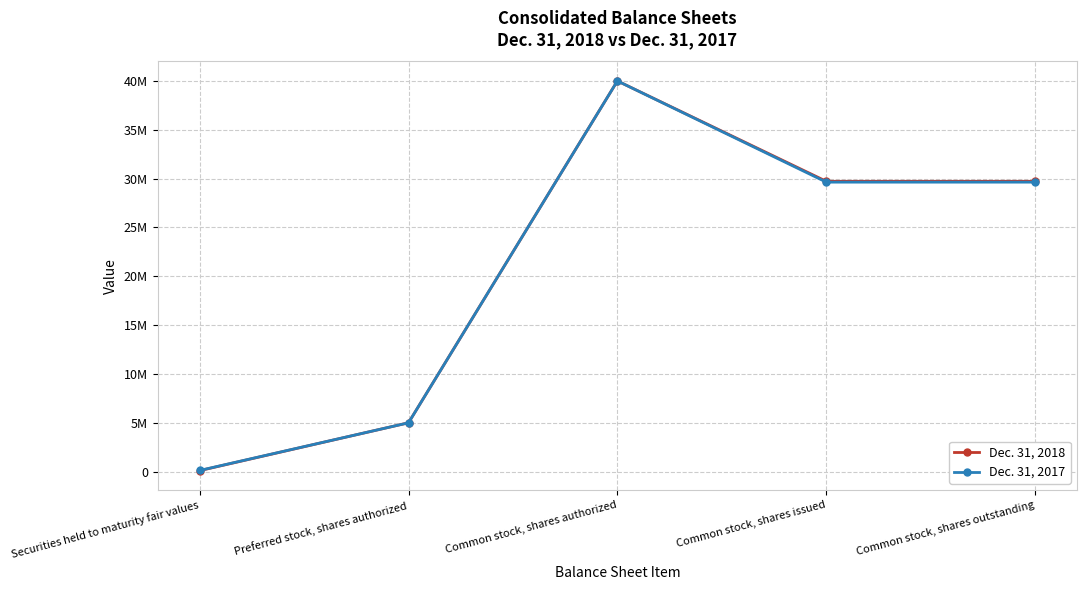

Which series has the largest total across all categories?

Dec. 31, 2018